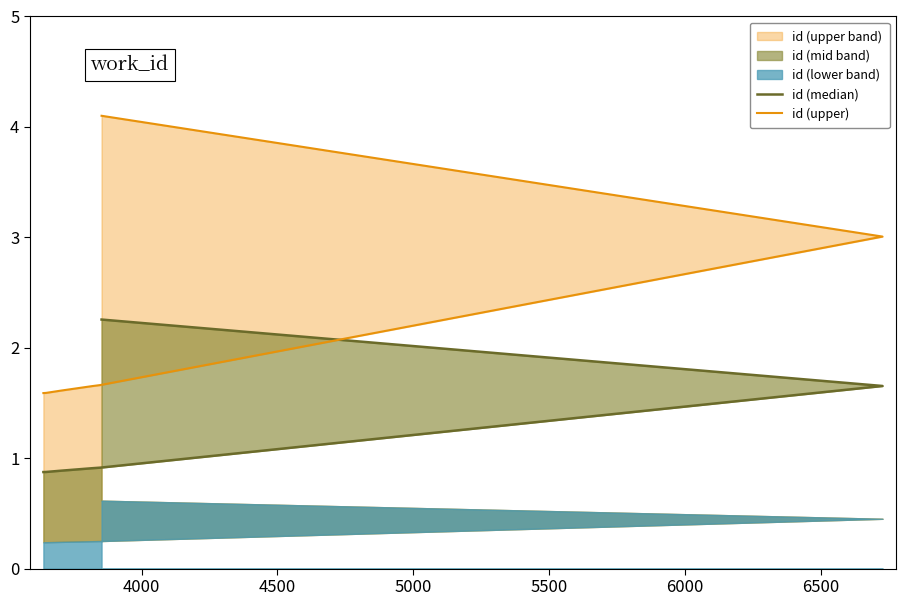

True or false: id (upper) and id (median) cross at least once.

False